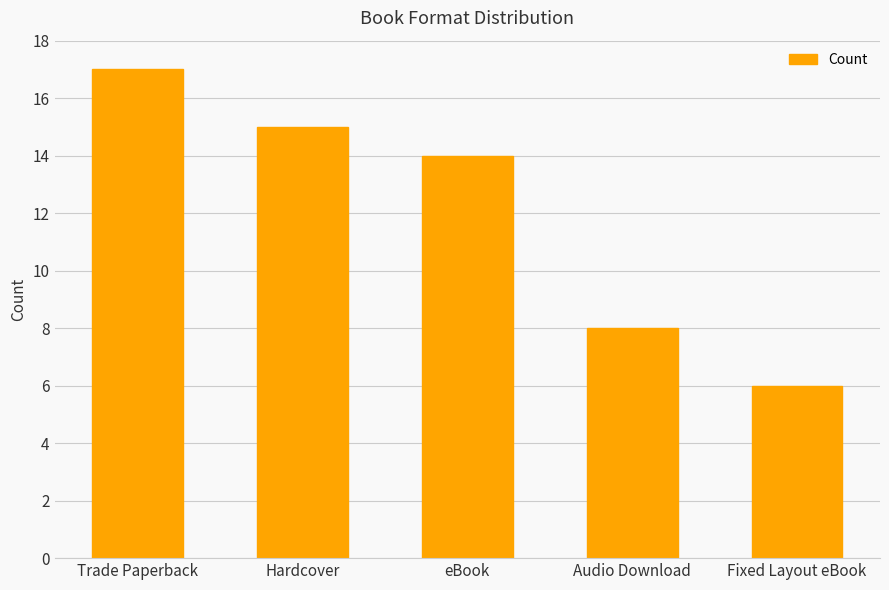

The chart shows a value of 15 at Hardcover. True or false?

True